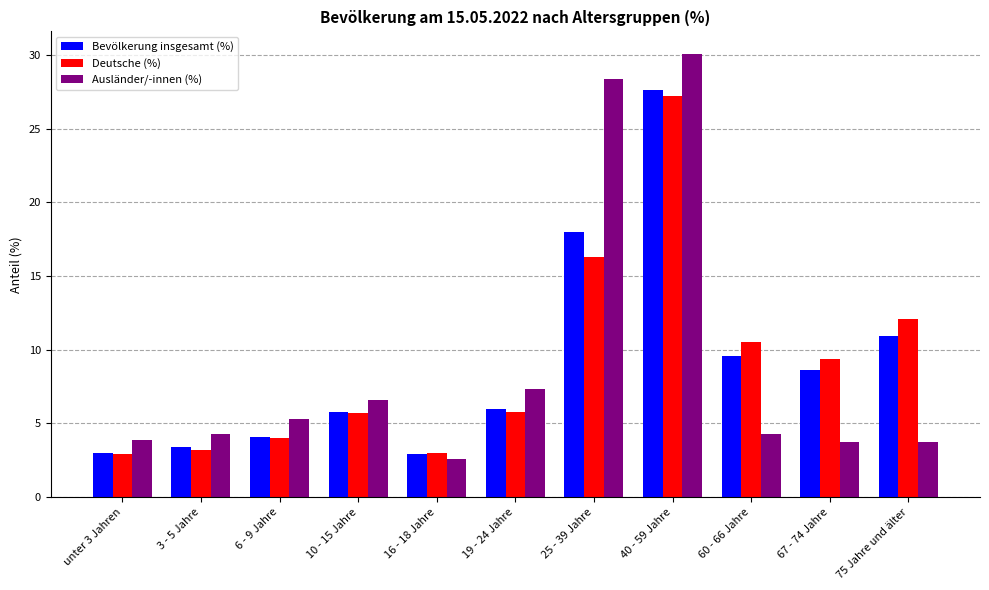

What is the maximum value for Deutsche (%)?

27.2